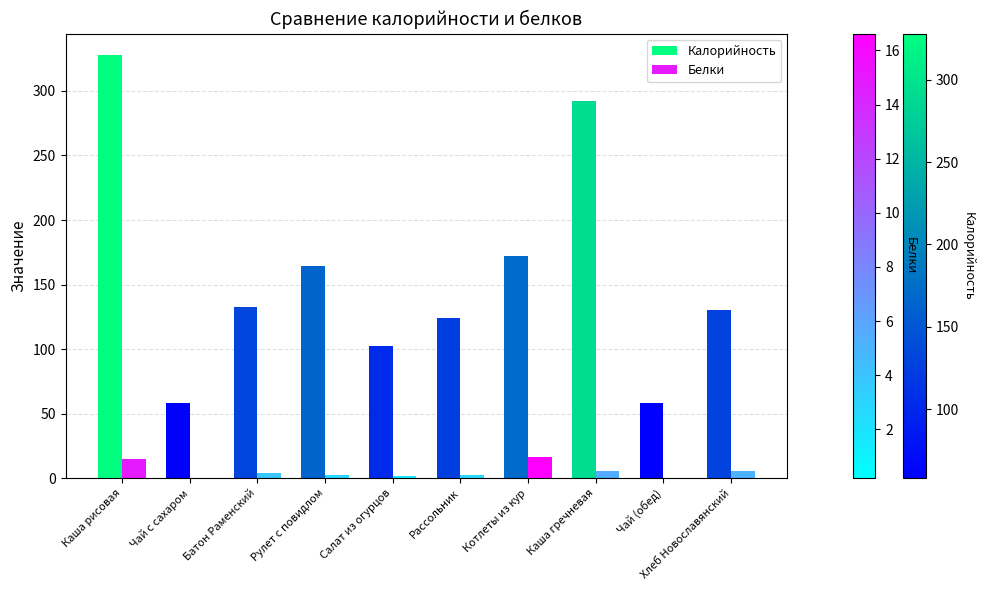

The Калорийность series shows 132.5 at Батон Раменский. True or false?

True